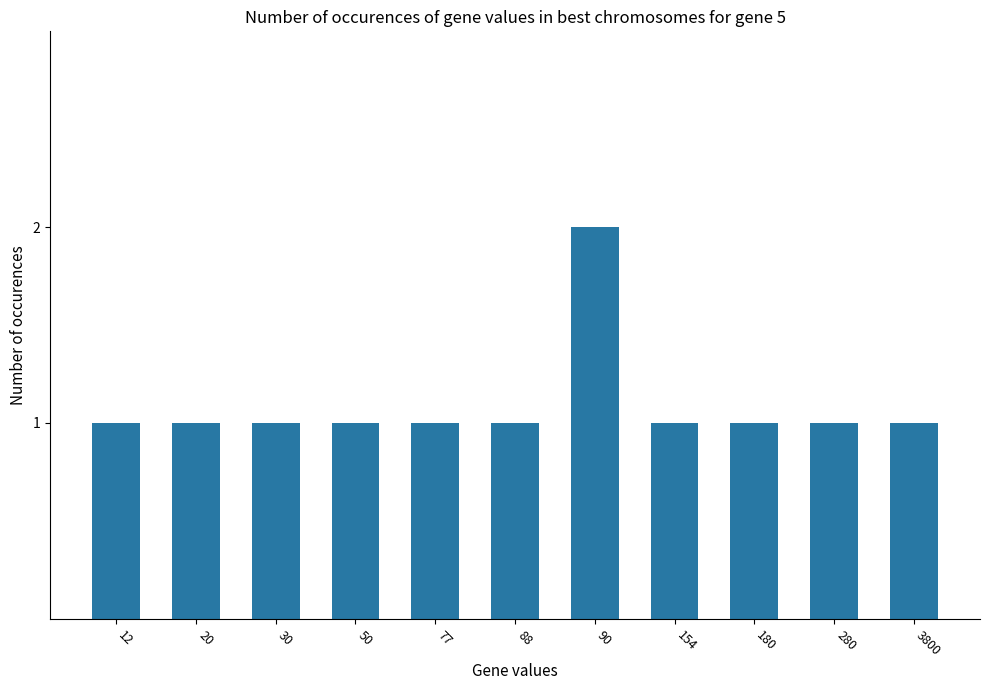

Reading left to right, what are all the values shown in this chart?

12=1	20=1	30=1	50=1	77=1	88=1	90=2	154=1	180=1	280=1	3800=1